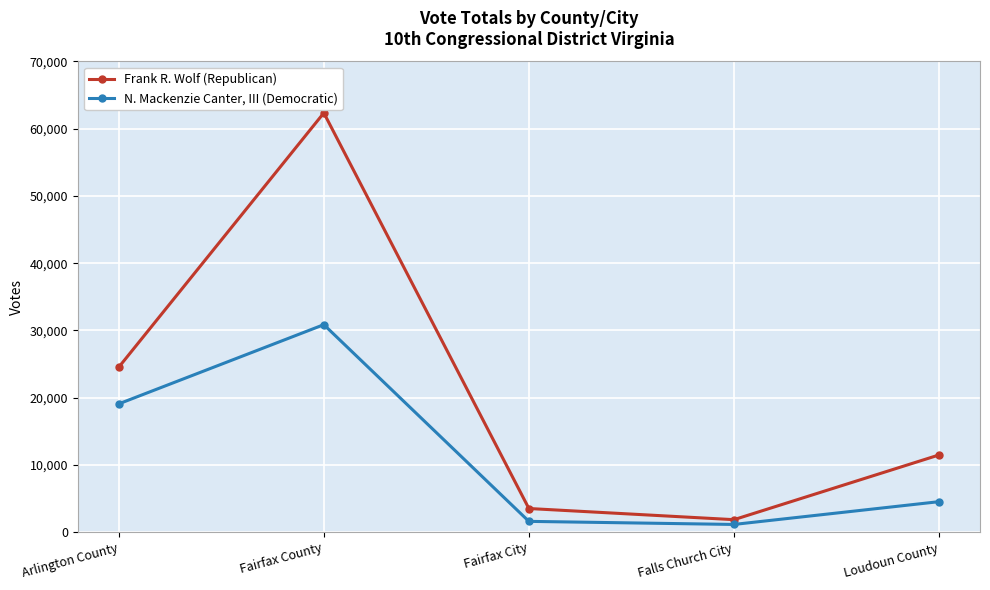

List the series in order of their peak value, highest first.

Frank R. Wolf (Republican), N. Mackenzie Canter, III (Democratic)